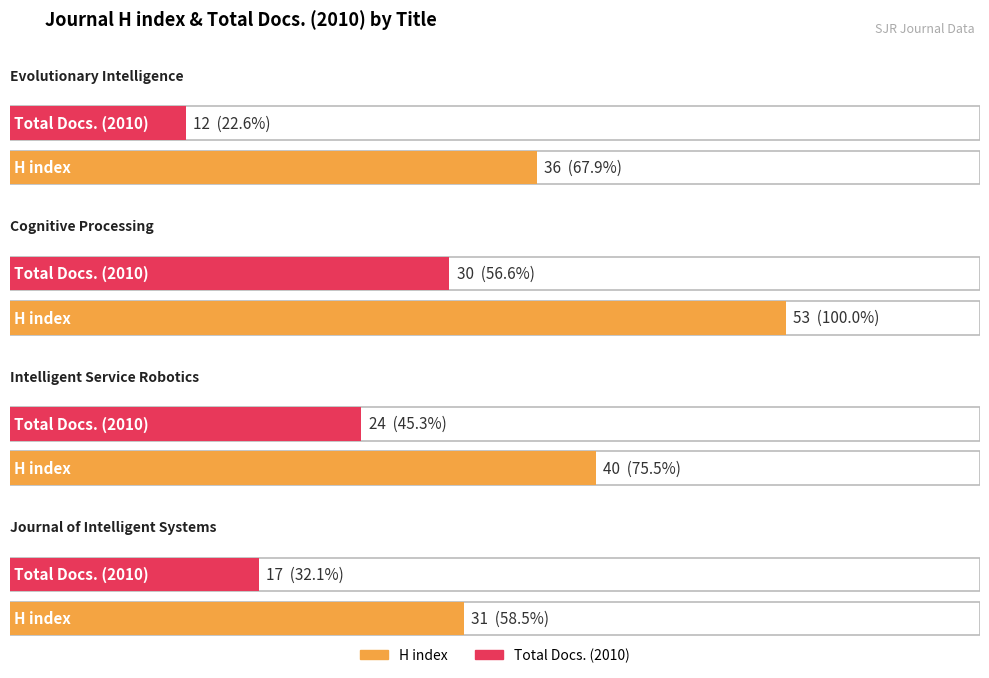

At Cognitive Processing, list the series in order from largest to smallest.

H index, Total Docs. (2010)